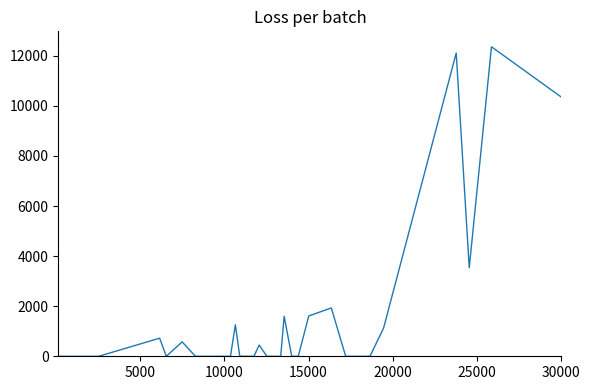

How many points are higher than both their immediate neighbors (excluding endpoints)?

8